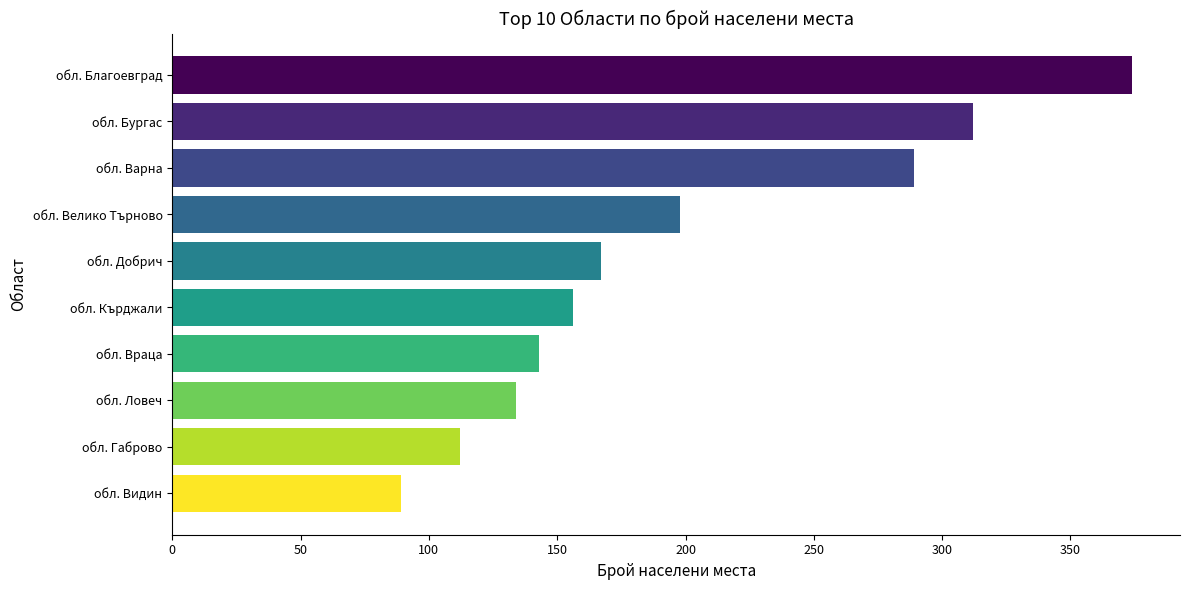

What is the maximum value shown in the chart?

374